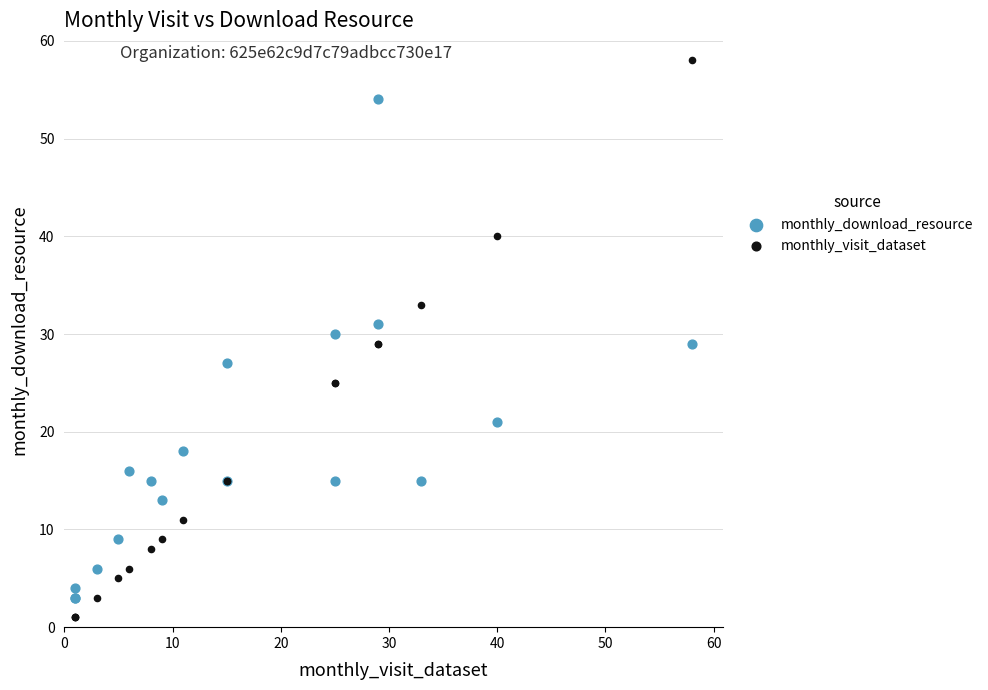

What are all the series names shown in the legend?

monthly_download_resource, monthly_visit_dataset